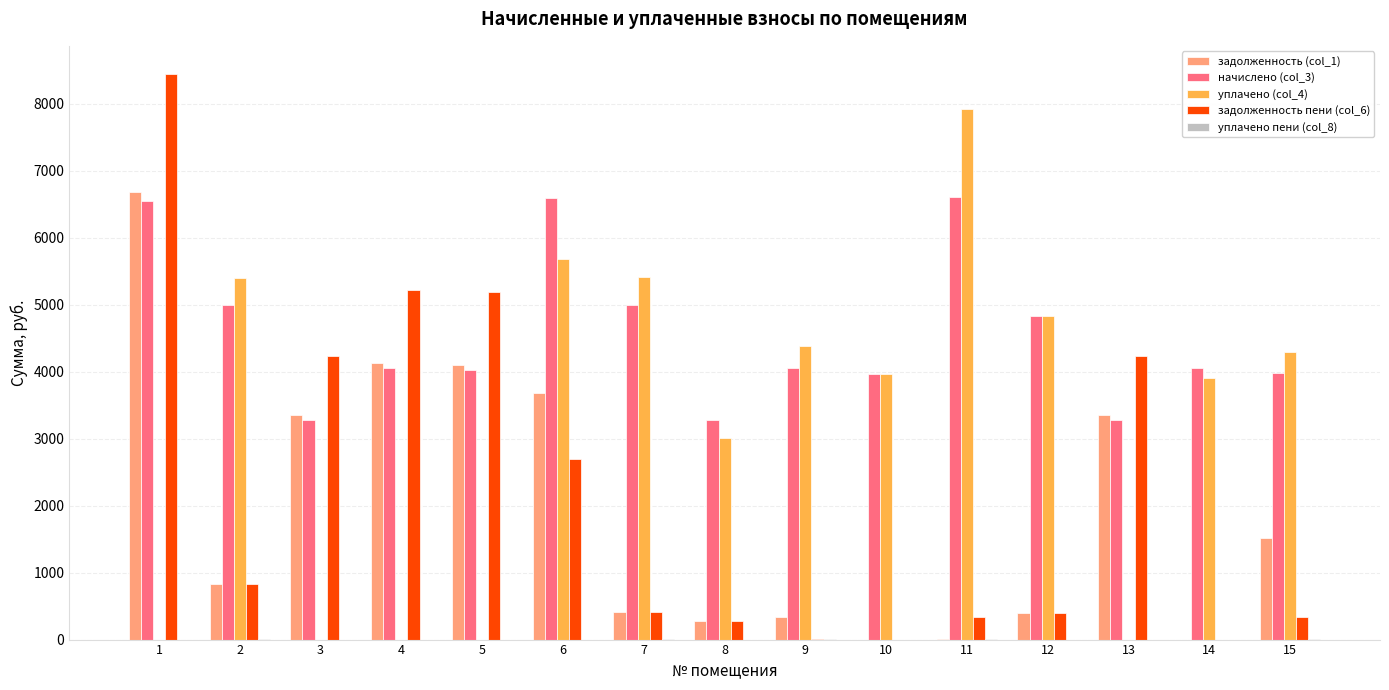

Which series changed the most between 7 and 9?

уплачено (col_4)